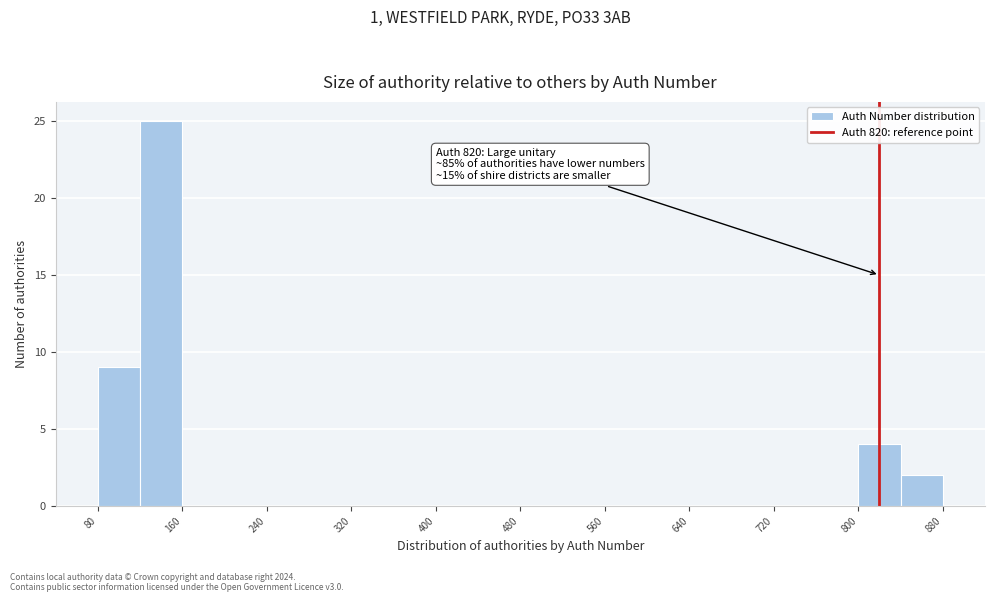

Which range on the x-axis has the tallest bar?

120 to 160